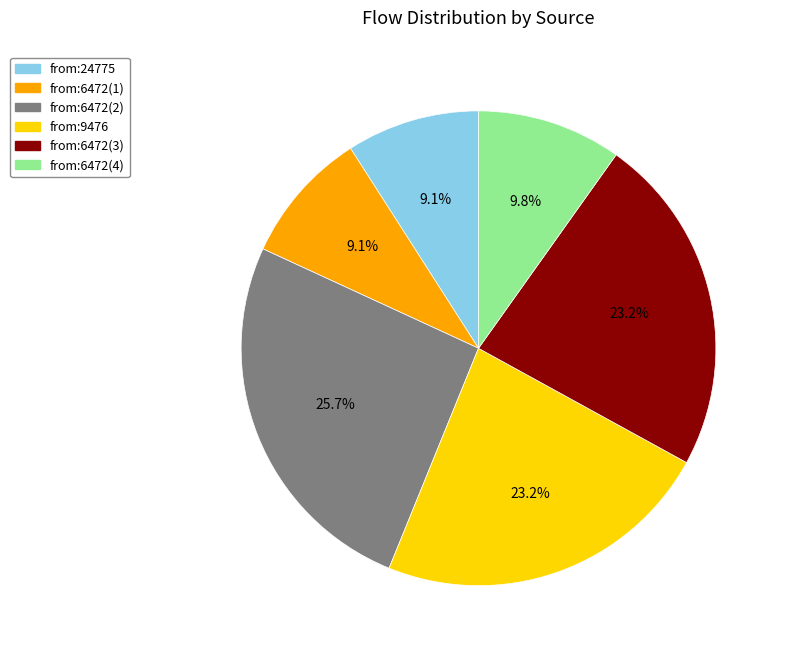

Approximately how many times larger is the value at from:6472(2) compared to from:6472(1)?

2.8